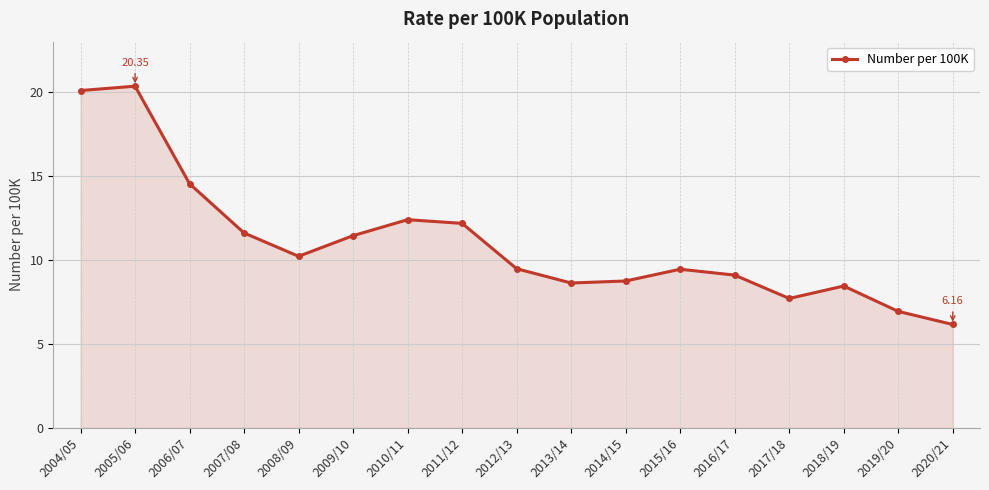

How many points are higher than both their immediate neighbors (excluding endpoints)?

4